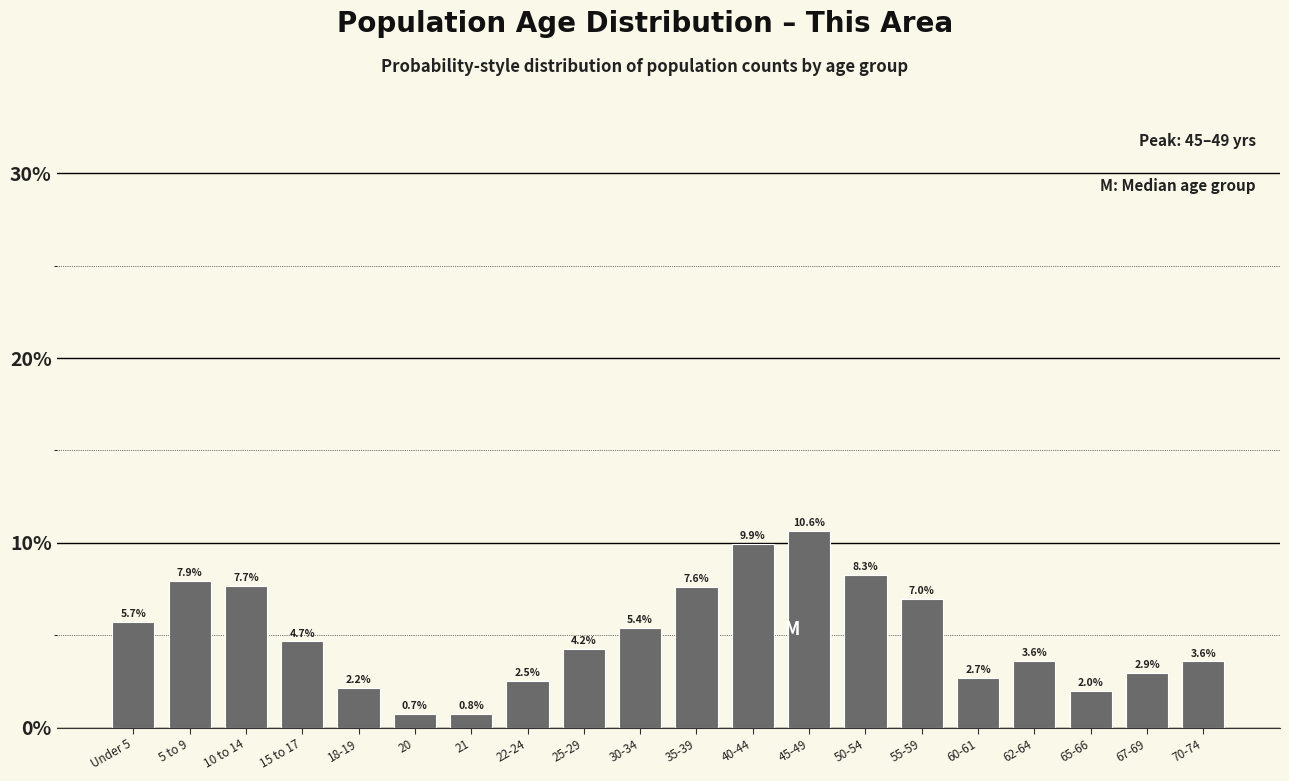

Reading left to right, extract all data points from this chart.

Under 5=5.7	5 to 9=7.9	10 to 14=7.7	15 to 17=4.7	18-19=2.2	20=0.7	21=0.8	22-24=2.5	25-29=4.2	30-34=5.4	35-39=7.6	40-44=9.9	45-49=10.6	50-54=8.3	55-59=7.0	60-61=2.7	62-64=3.6	65-66=2.0	67-69=2.9	70-74=3.6